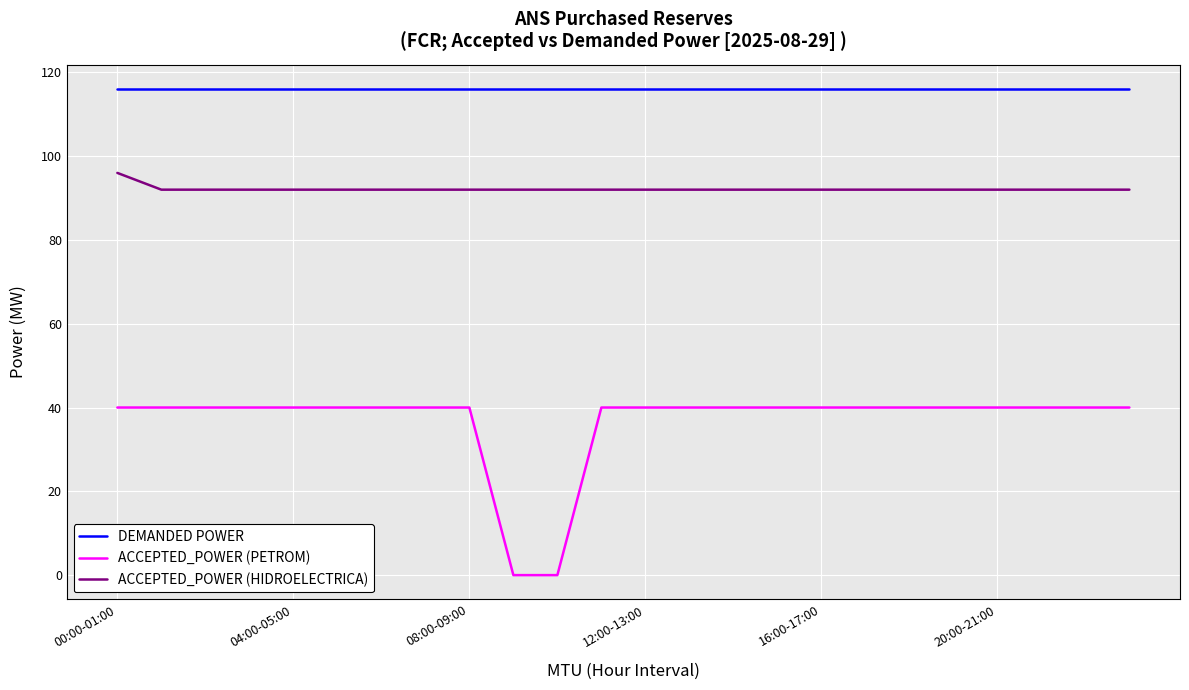

Rank the series by their maximum value, from lowest to highest.

ACCEPTED_POWER (PETROM), ACCEPTED_POWER (HIDROELECTRICA), DEMANDED POWER